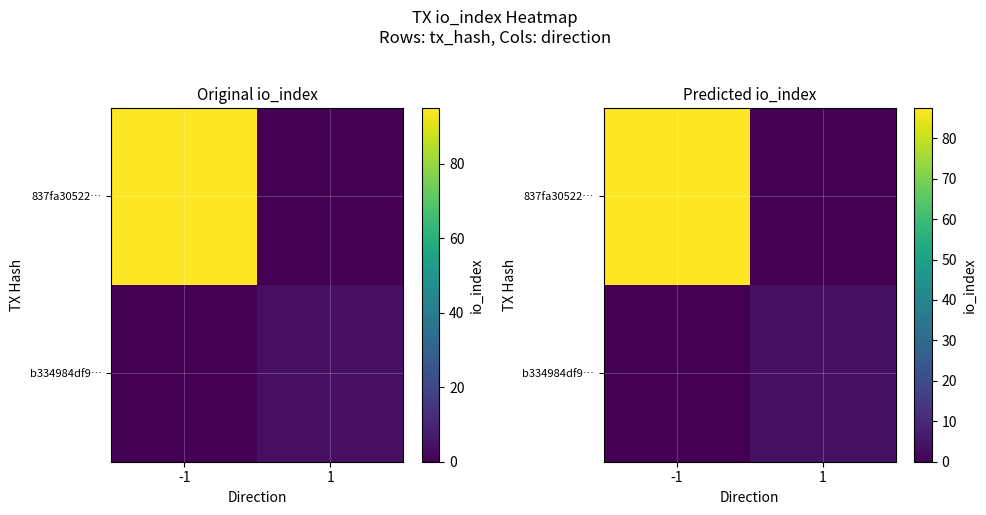

What is the sum of the b334984df9… values at 1 and -1?

4.1